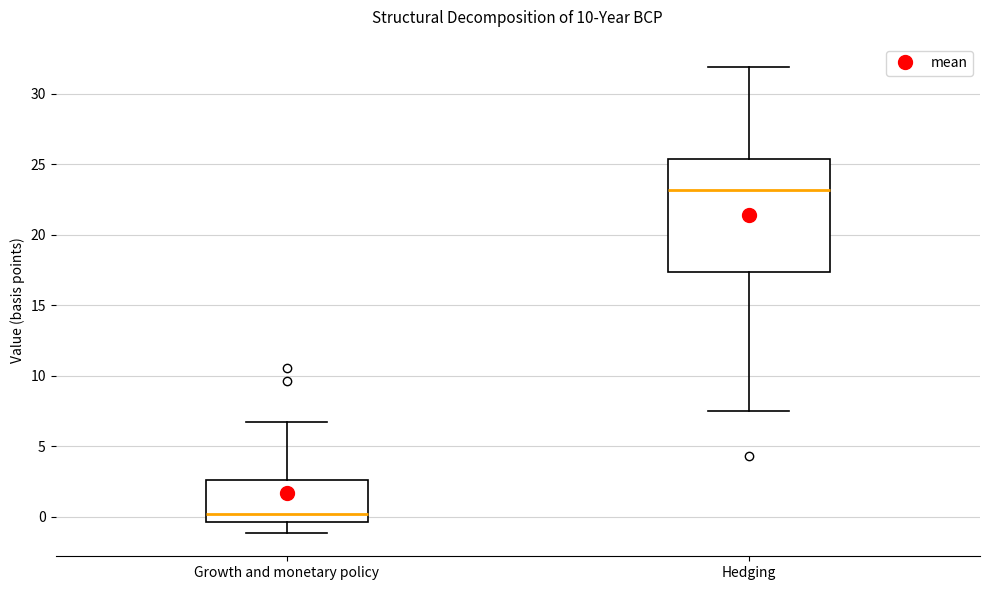

Which box is the tallest, from its lower edge to its upper edge?

Hedging